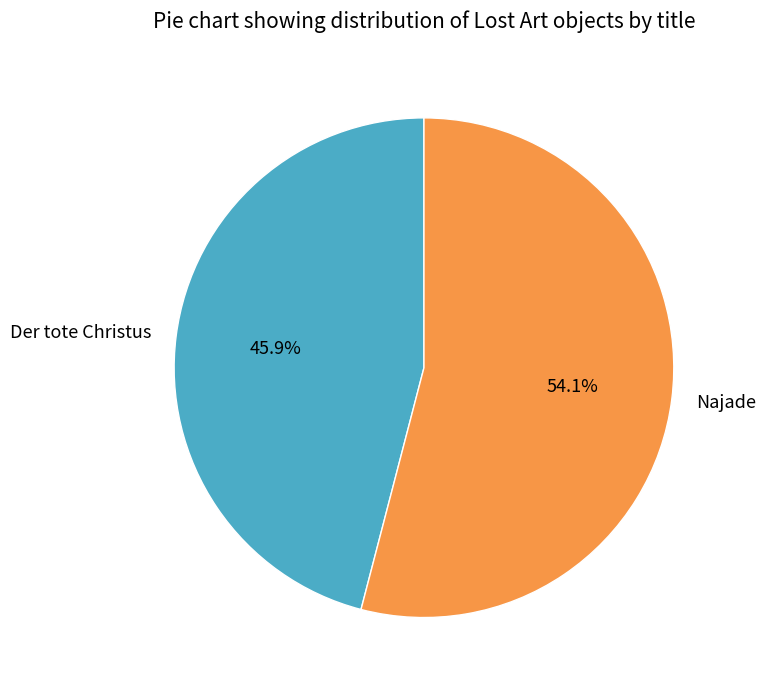

Which category accounts for the majority?

Najade